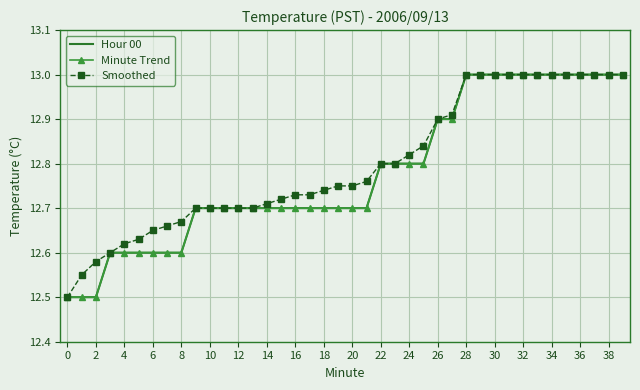

True or false: Smoothed and Hour 00 intersect in this chart.

False